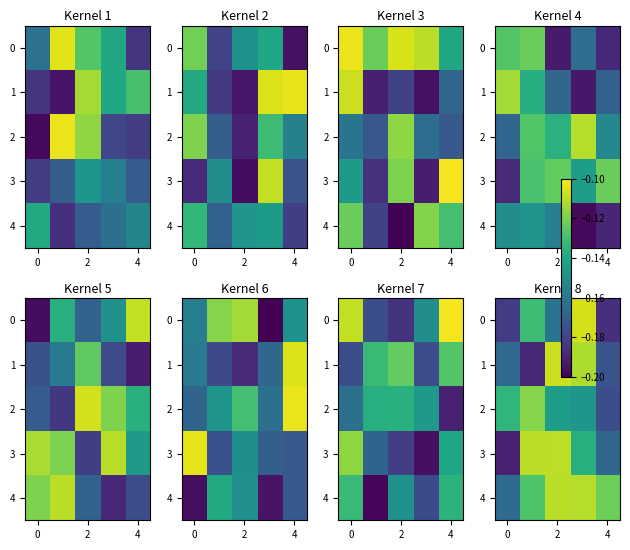

What is the difference between the second highest and minimum values in the 3 series?

0.1